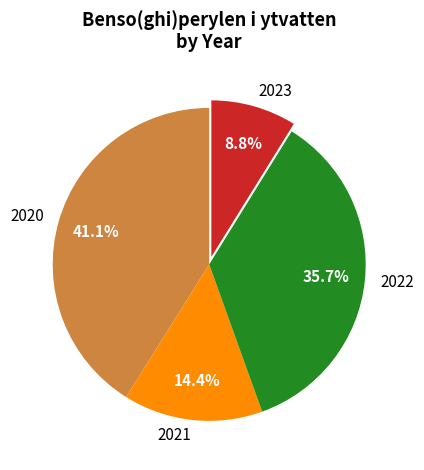

Which category has the biggest portion of the pie?

2020